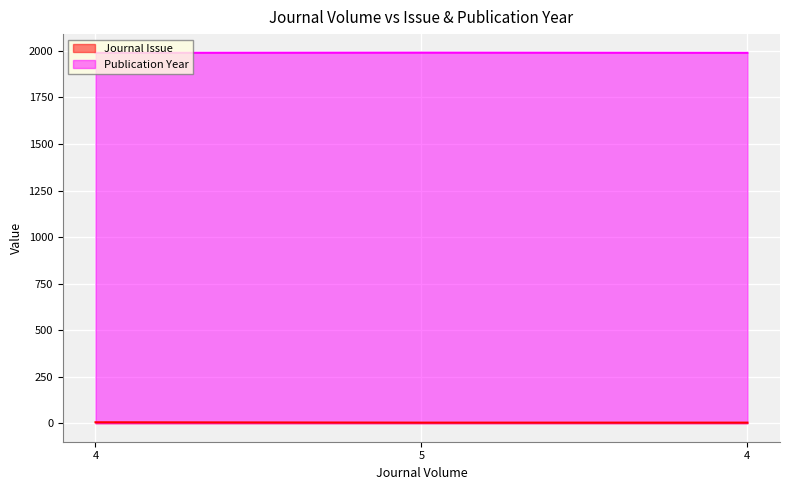

Reading left to right, extract all data points from this chart.

Journal Issue: 4=5	5=3	4=3
Publication Year: 4=1990	5=1991	4=1990